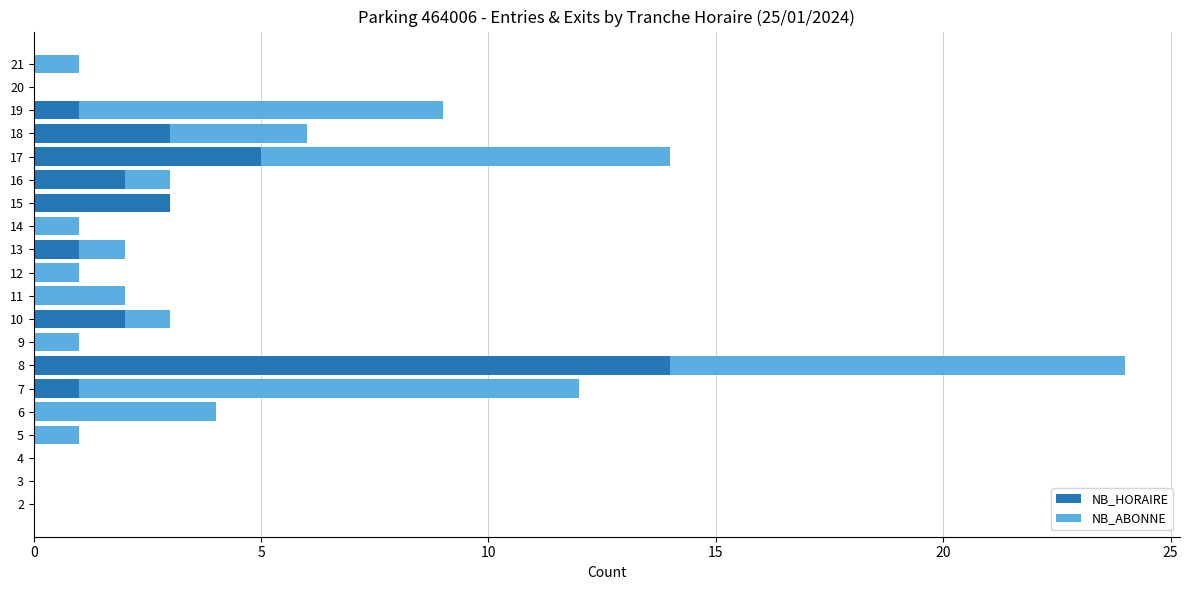

Which category has the highest value in the NB_HORAIRE series?

8